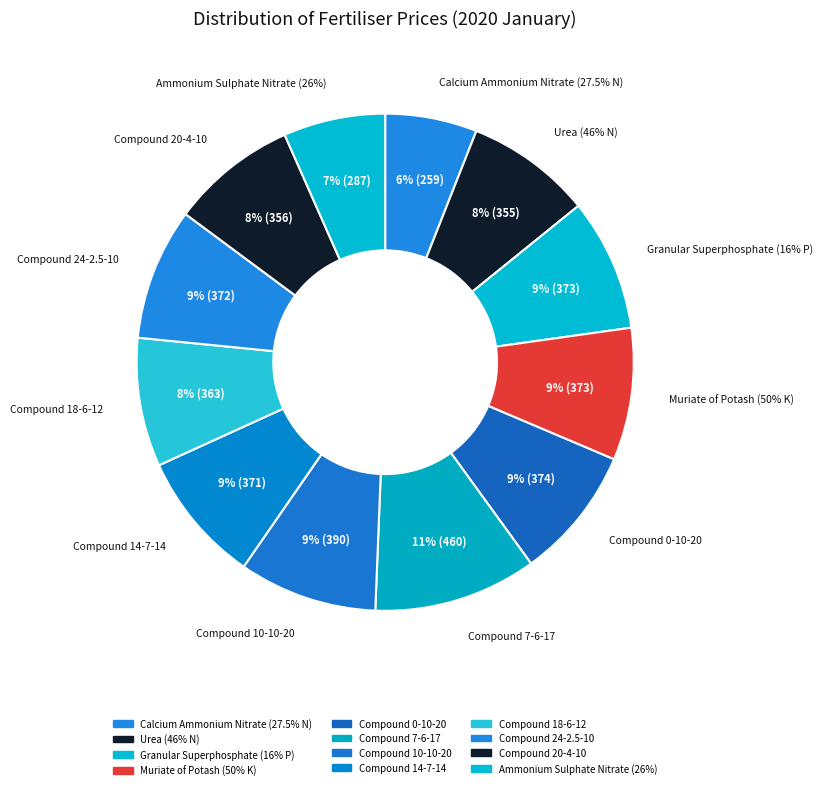

To the nearest percent, what portion does Ammonium Sulphate Nitrate (26%) represent?

7%